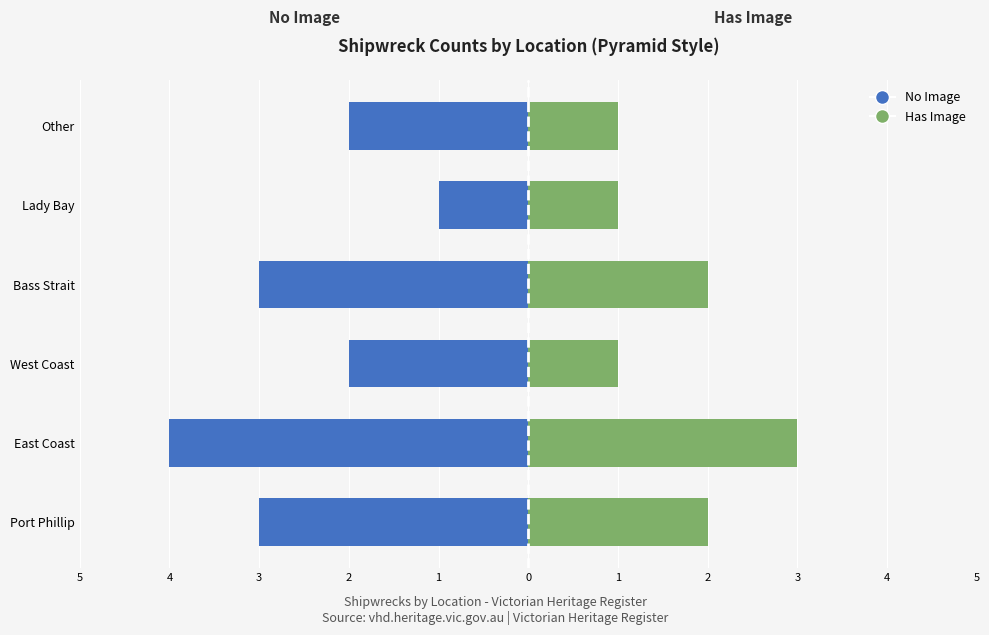

How many bars are there in total?

12